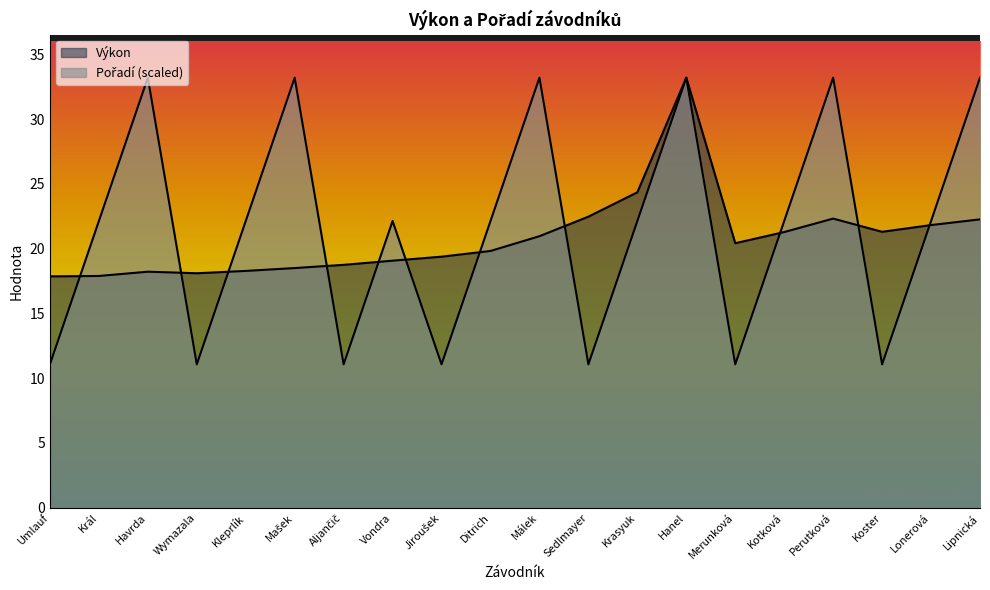

What is the sum of the Pořadí values at Wymazala and Havrda?

44.3